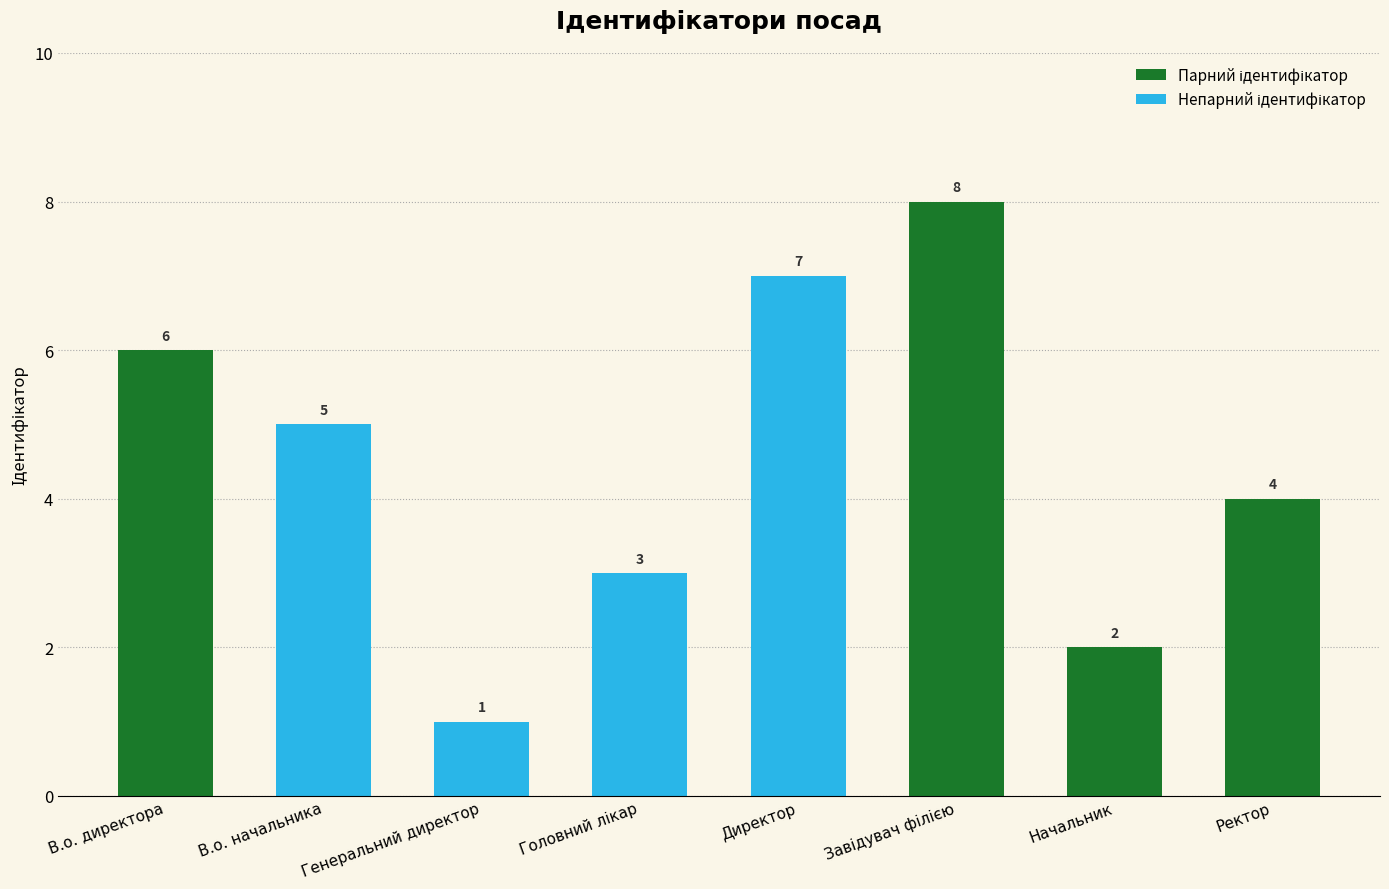

What is the difference between the maximum and minimum values?

7